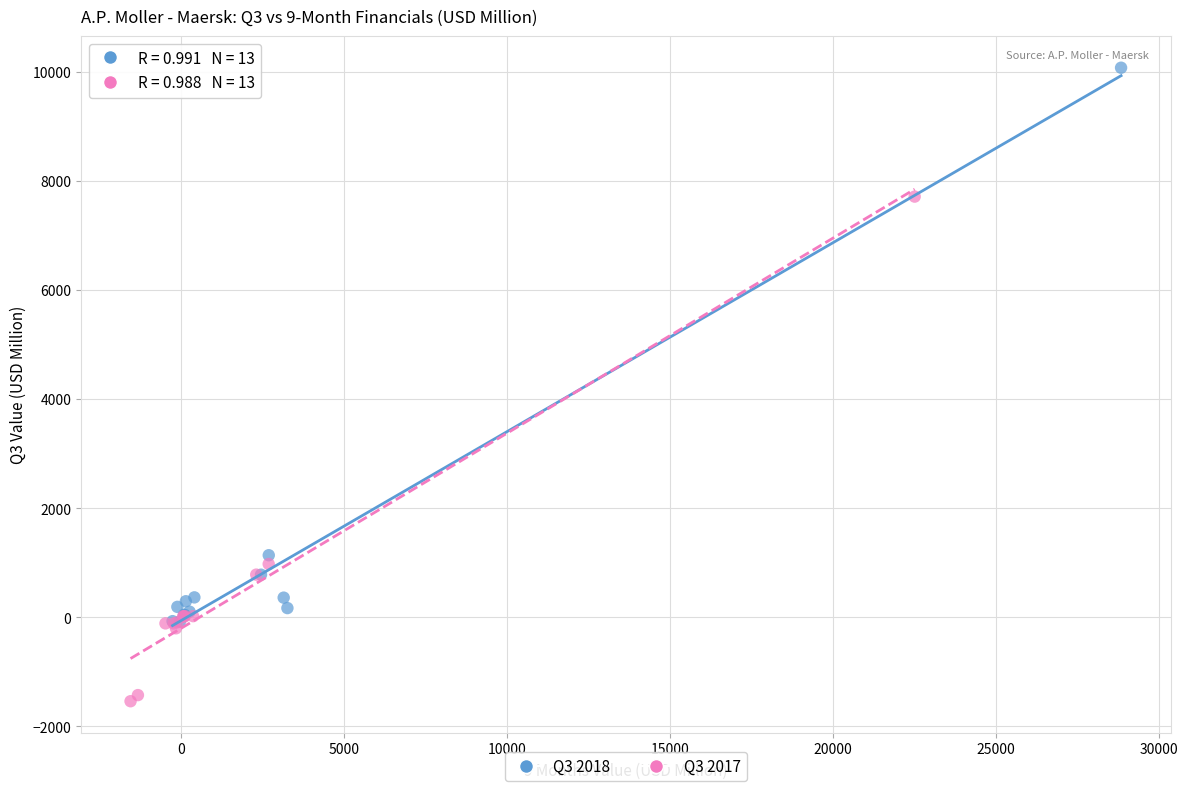

What are all the series names shown in the legend?

Q3 2018, Q3 2017